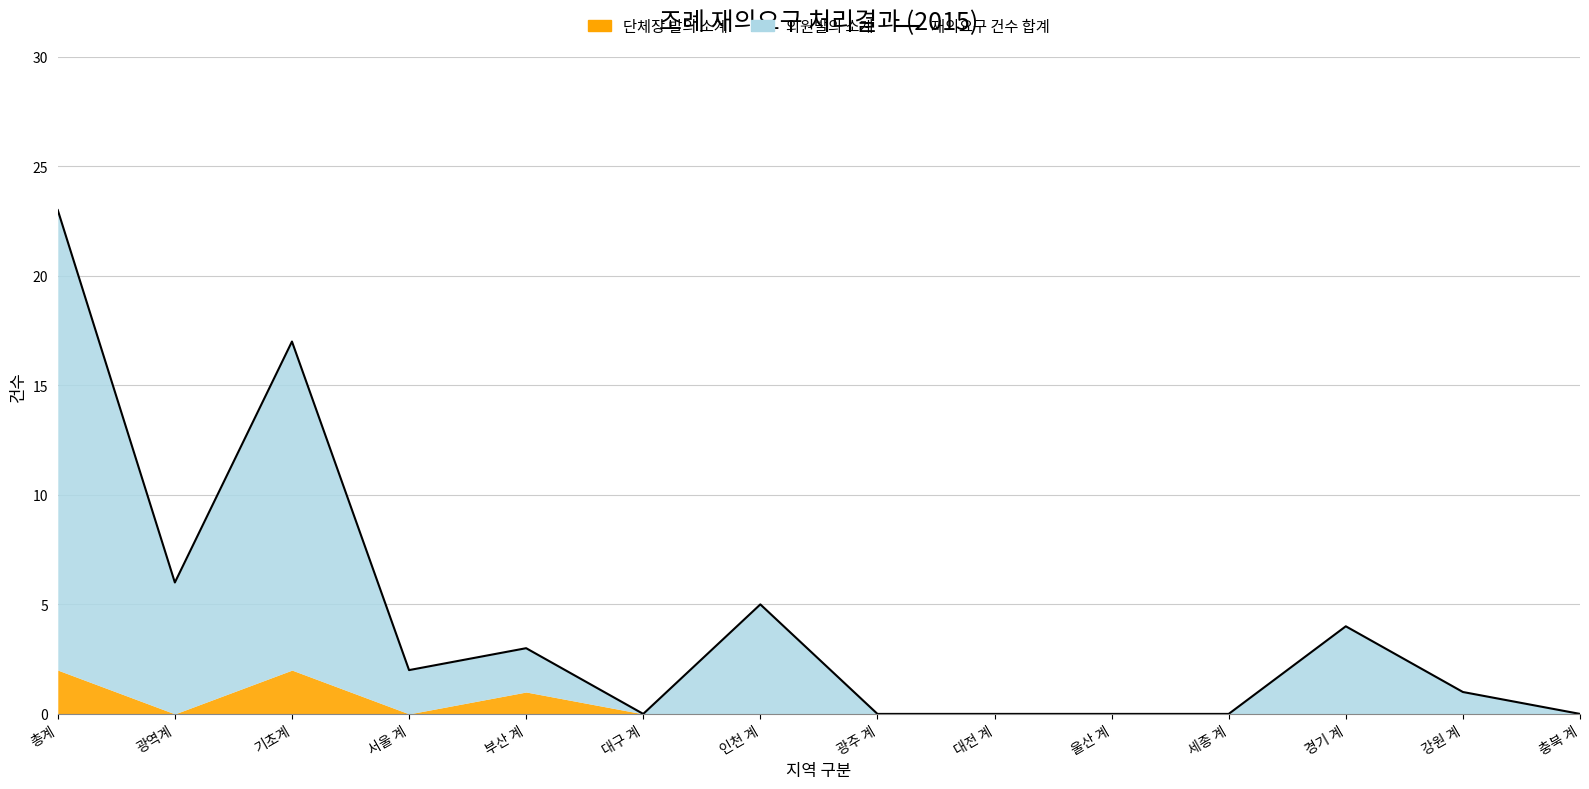

What is the difference between the second highest and minimum values?

17